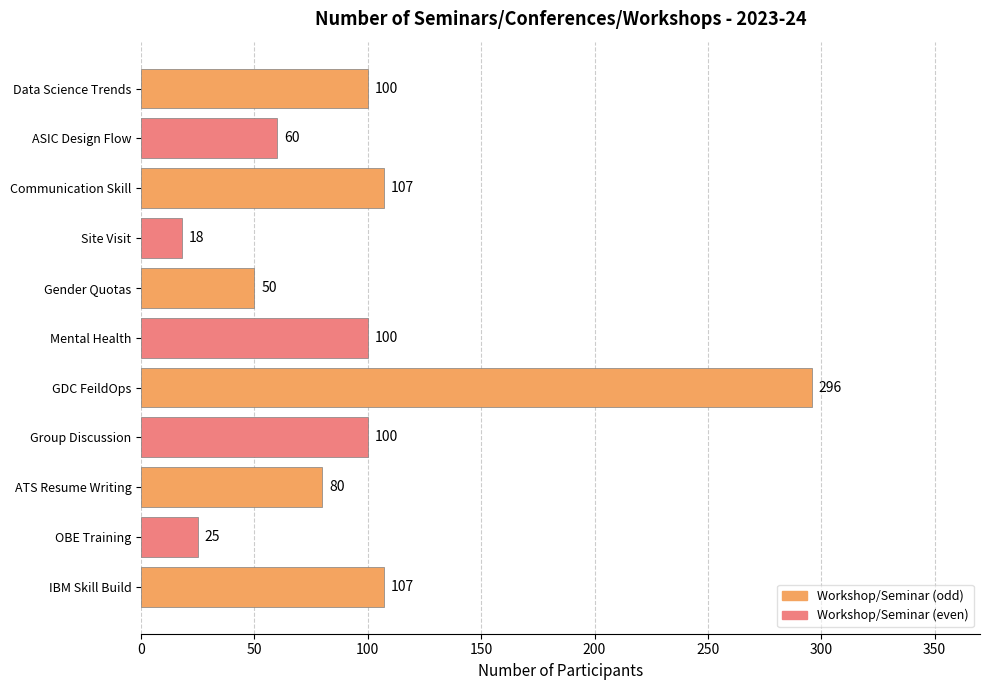

What is the change in value from GDC FeildOps to Mental Health?

-196